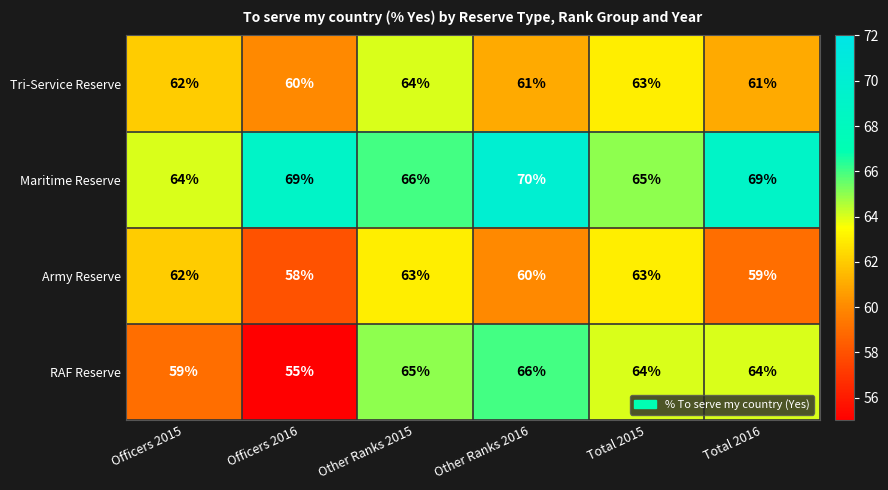

Reading left to right, list all the values displayed in this chart.

Tri-Service Reserve: 62	60	64	61	63	61
Maritime Reserve: 64	69	66	70	65	69
Army Reserve: 62	58	63	60	63	59
RAF Reserve: 59	55	65	66	64	64